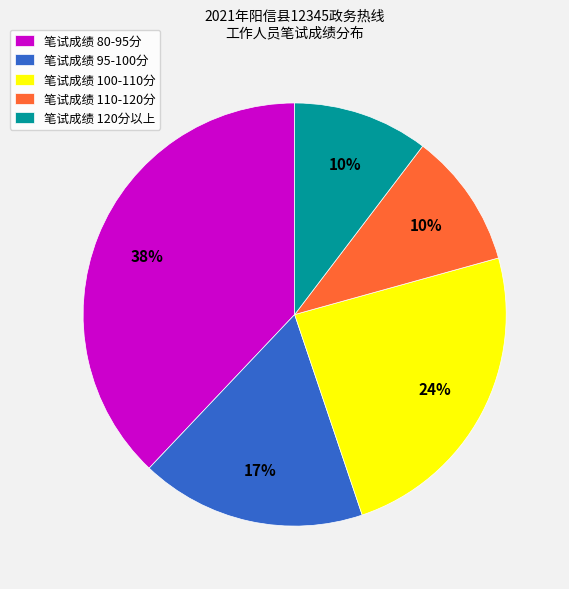

How many segments does this pie chart have?

5